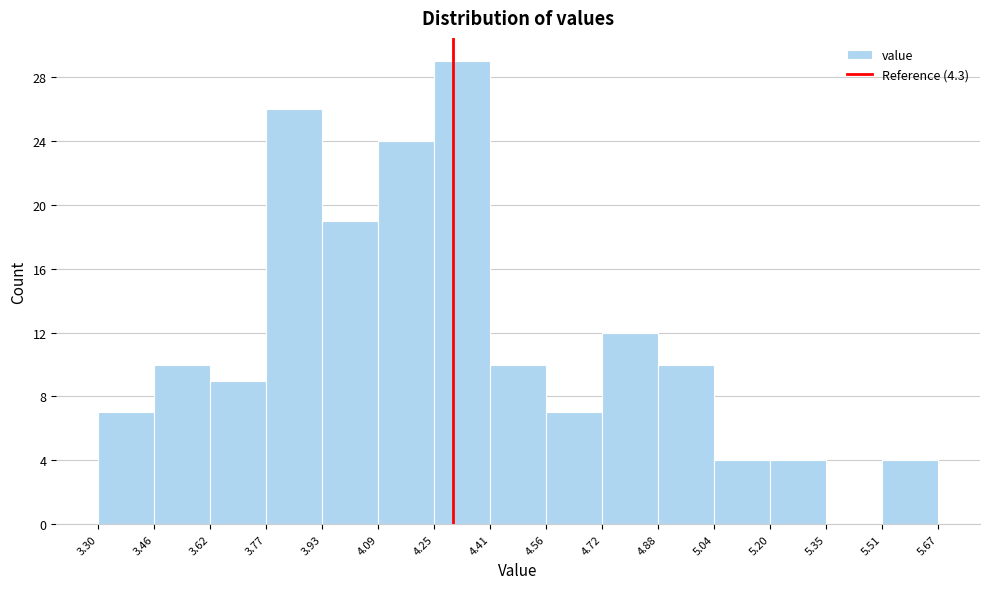

Over which range of the x-axis is the bar tallest?

4.25 to 4.41